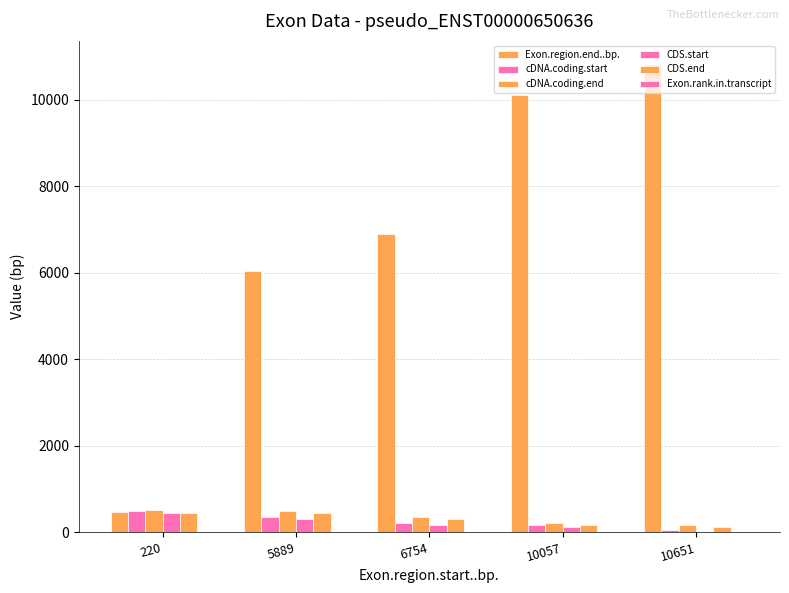

What value does the CDS.end series have at 6754?

295